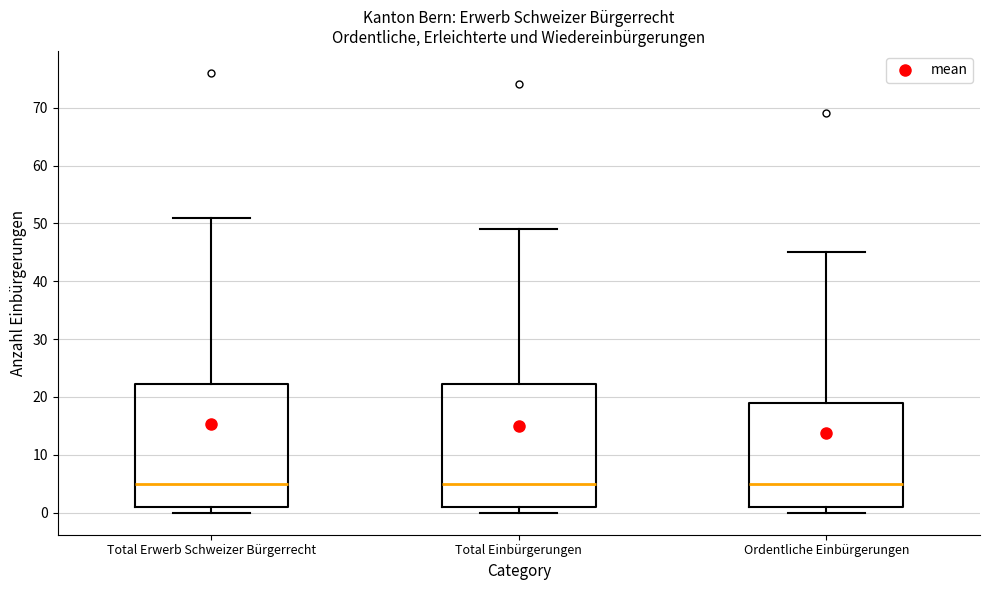

Reading left to right, read every box against the y-axis: the position of its median line, the range the box covers, and the ends of its whiskers. The values are not printed on the chart, so give them approximately, as read against the axis.

Total Erwerb Schweizer Bürgerrecht: median 5, box 1 to 22, whiskers 0 to 51
Total Einbürgerungen: median 5, box 1 to 22, whiskers 0 to 49
Ordentliche Einbürgerungen: median 5, box 1 to 19, whiskers 0 to 45